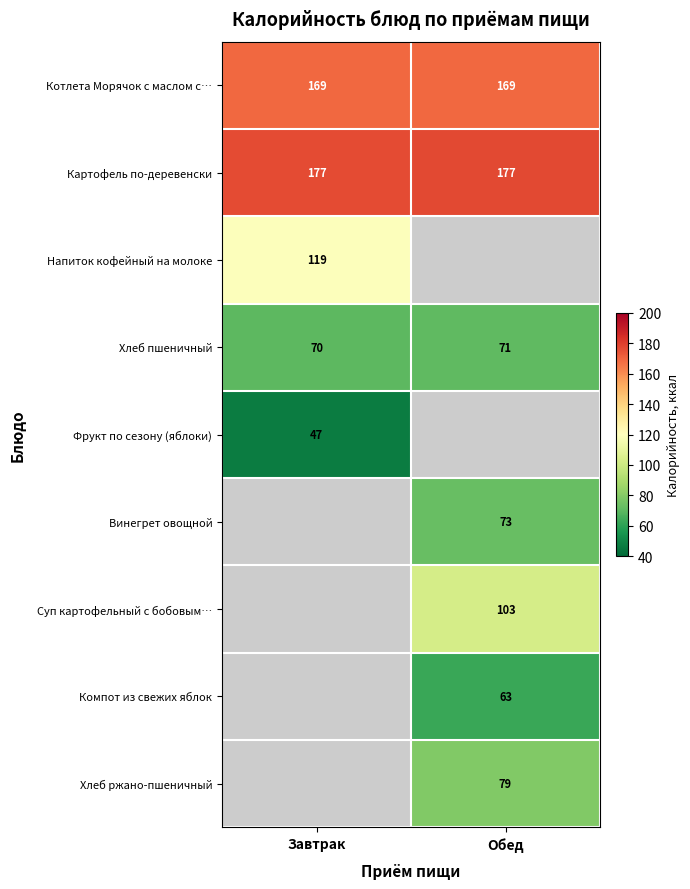

What value does the Картофель по-деревенски series have at Обед?

177.0